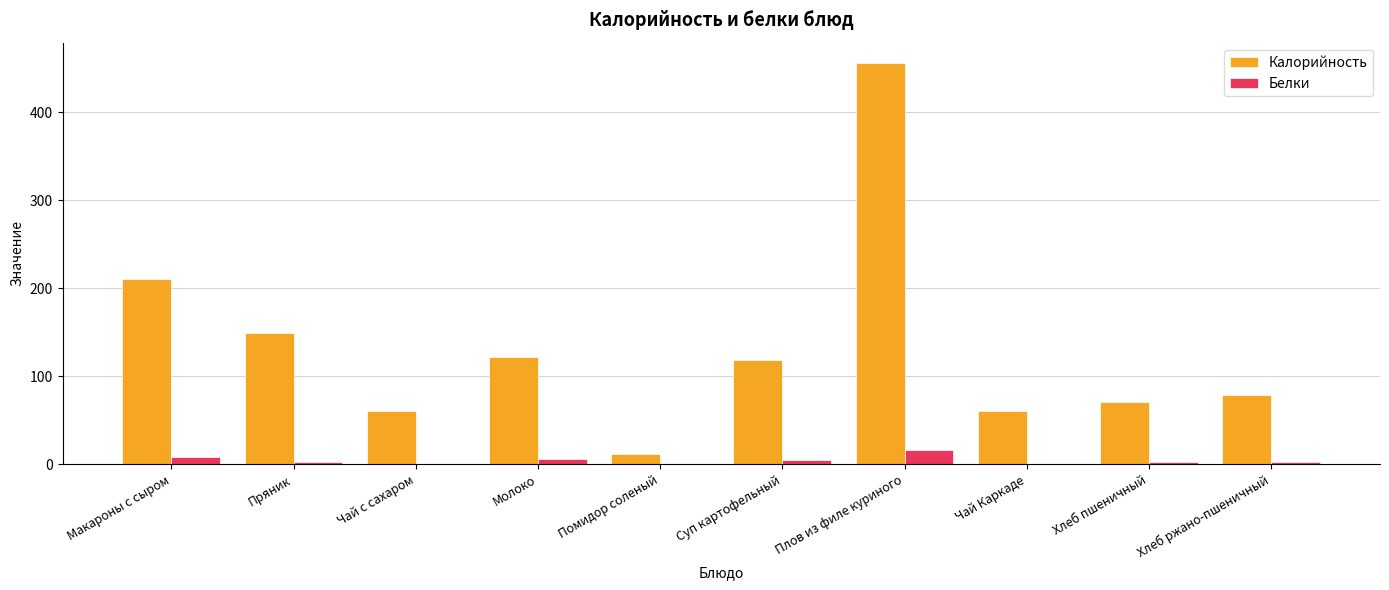

Where is Калорийность nearest to the value 233?

Макароны с сыром